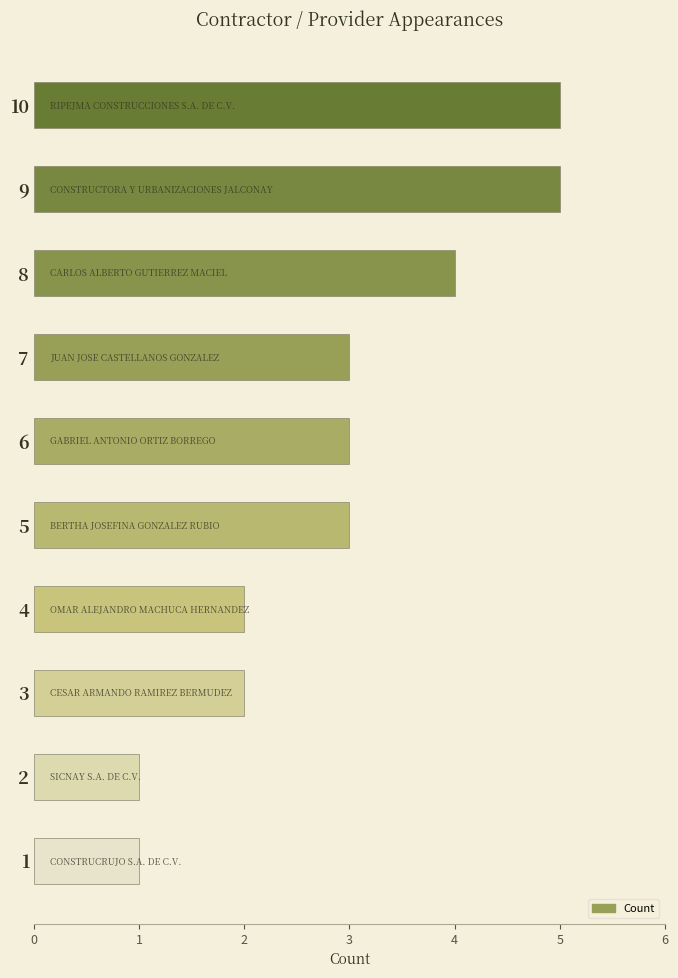

What value does the data have at 6?

3